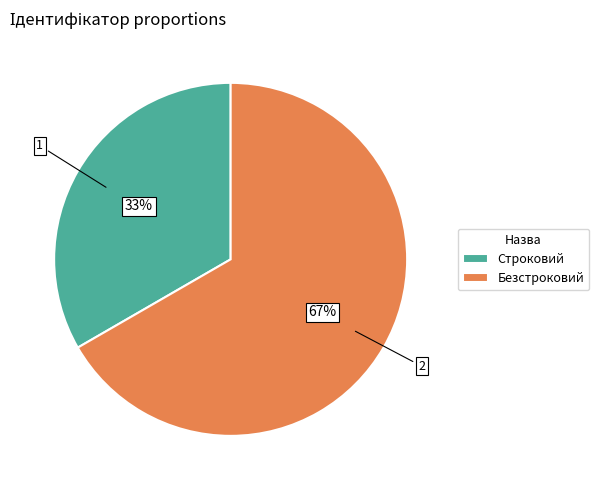

What percentage is the Безстроковий slice, to the nearest percent?

67%